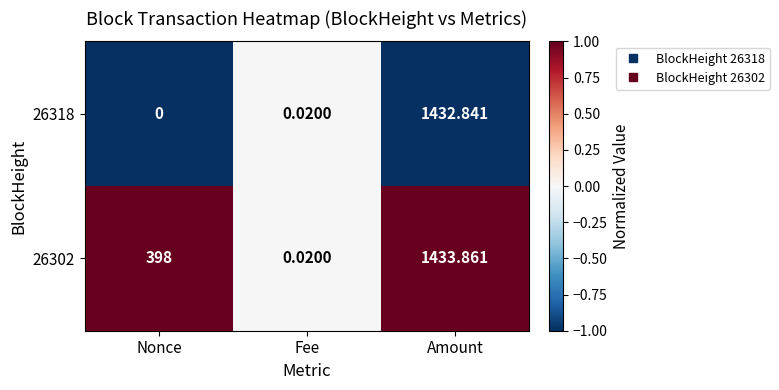

Rank the series by their maximum value, from highest to lowest.

26302, 26318